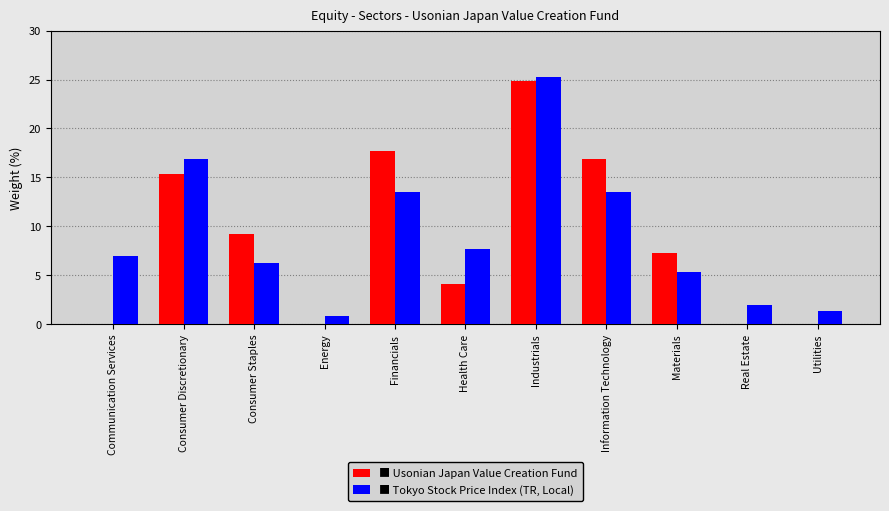

Are the bars grouped side by side (vs. stacked)?

Yes